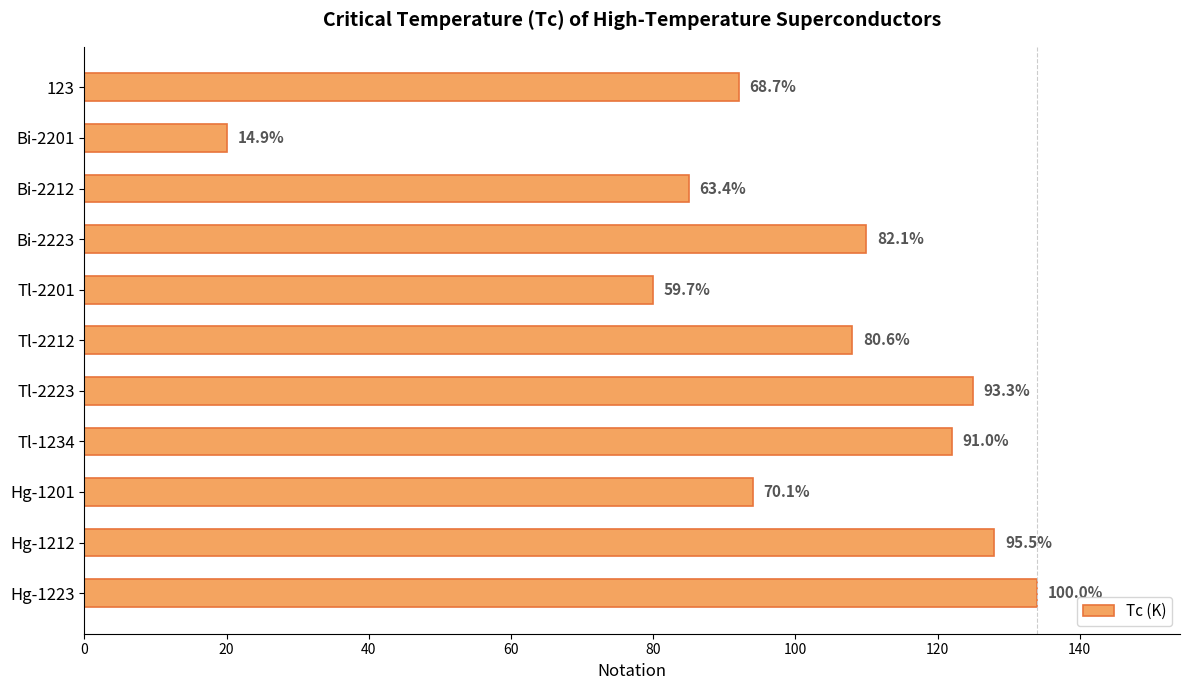

What is the smallest value displayed?

20